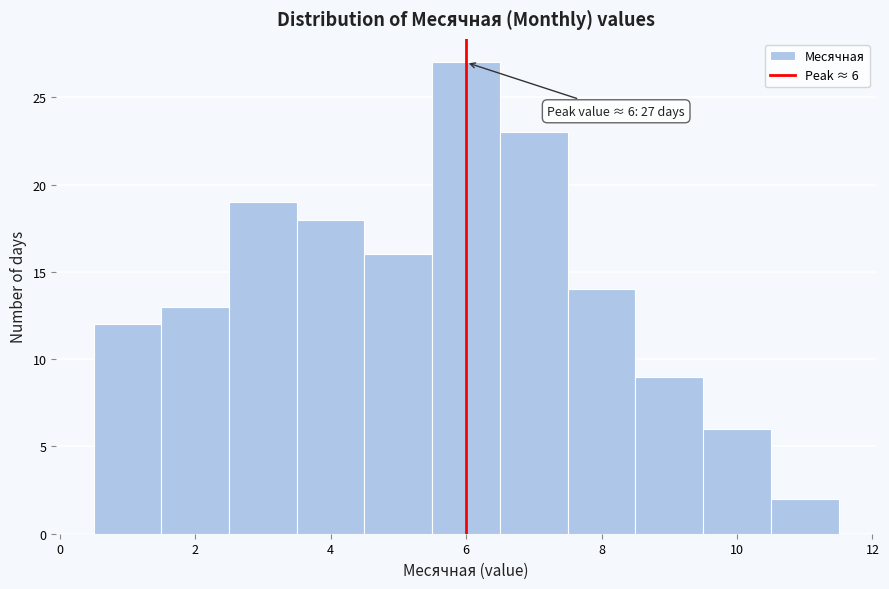

Which range on the x-axis has the tallest bar?

5.5 to 6.5